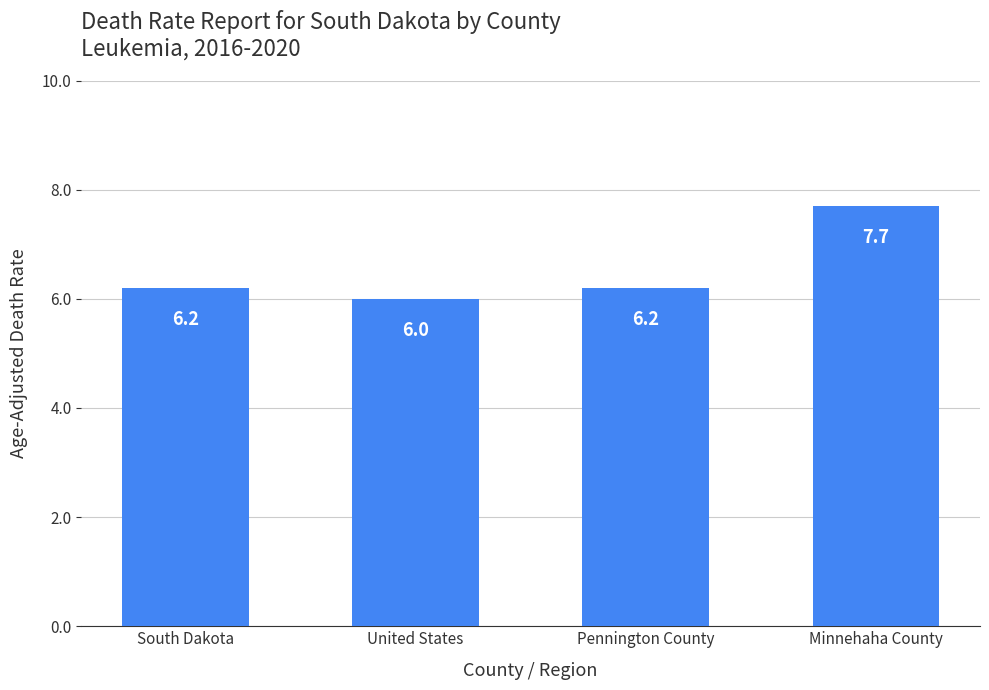

The value at United States is 1.3. True or false?

False